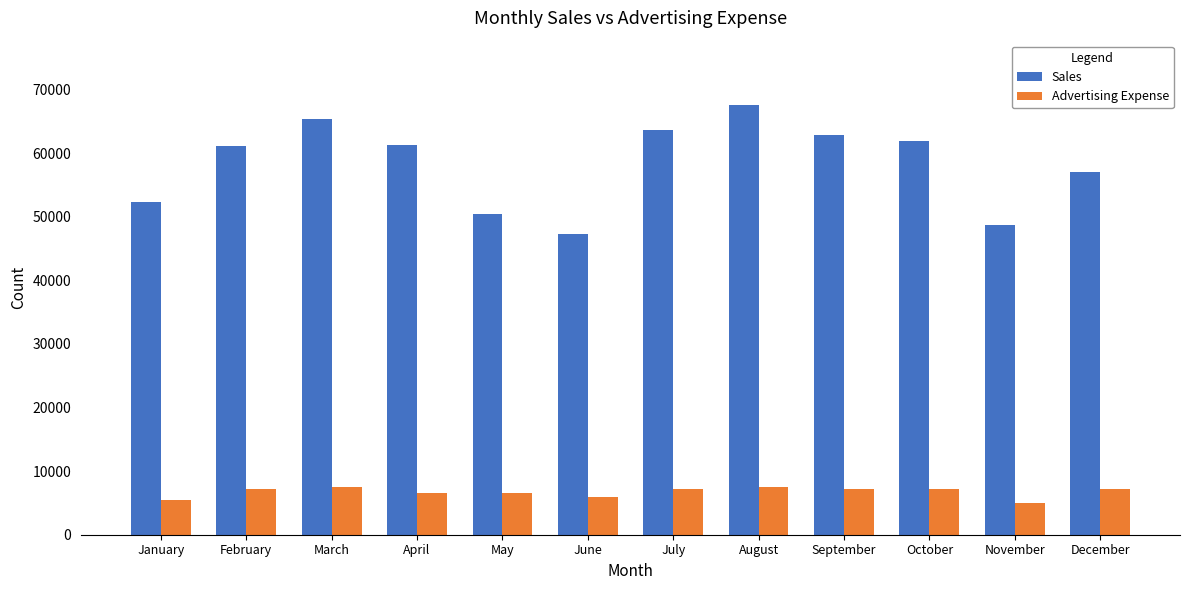

Which category has the highest value in the Sales series?

August